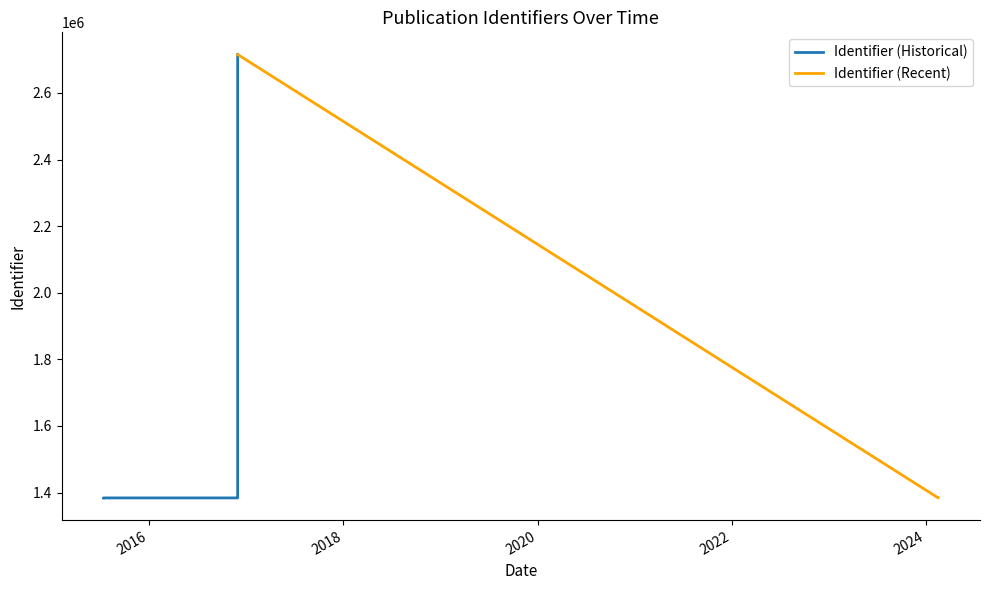

The value at 2015-07-13 is 2434803. True or false?

False